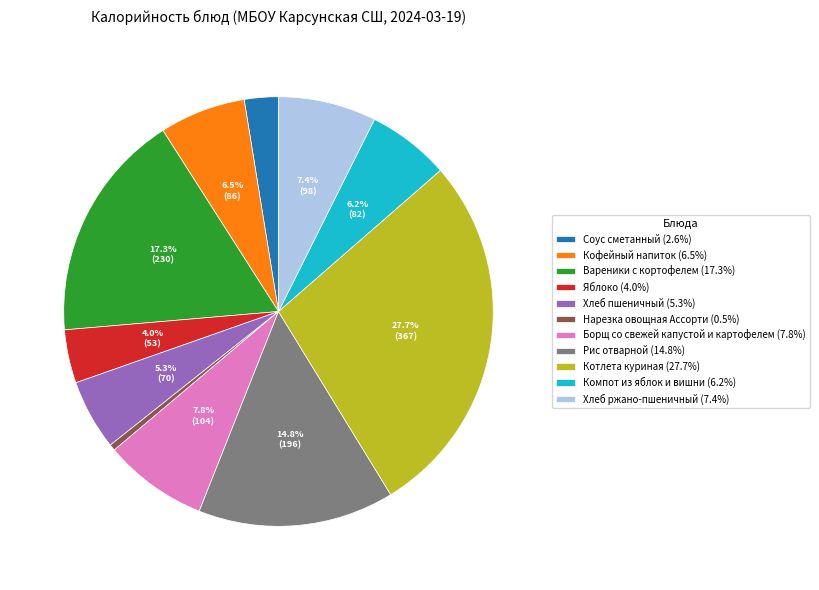

What percentage is NOT represented by Борщ со свежей капустой и картофелем (7.8%)?

92.2%